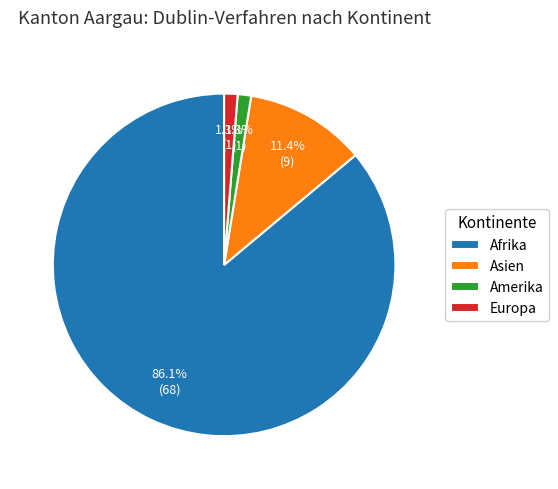

Which slice is the largest?

Afrika